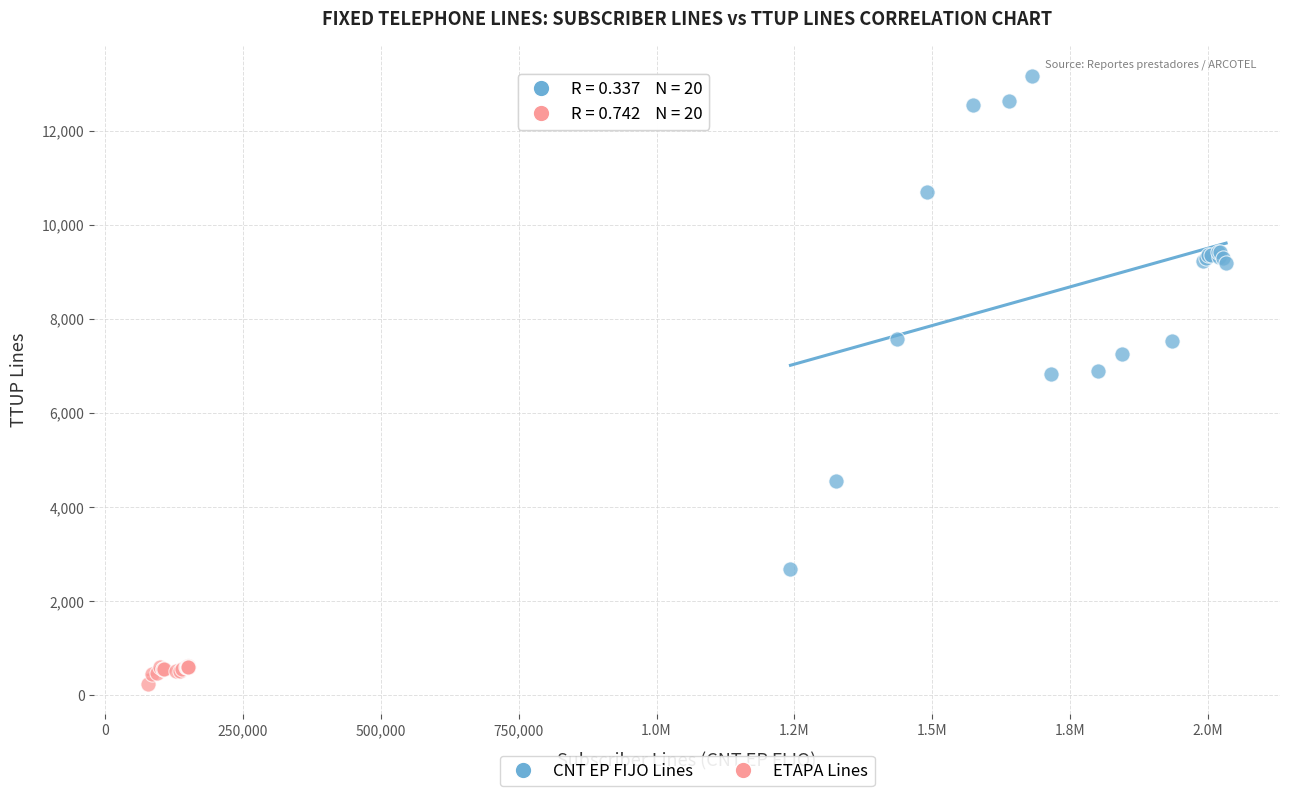

What are all the series names shown in the legend?

CNT EP FIJO Lines, ETAPA Lines